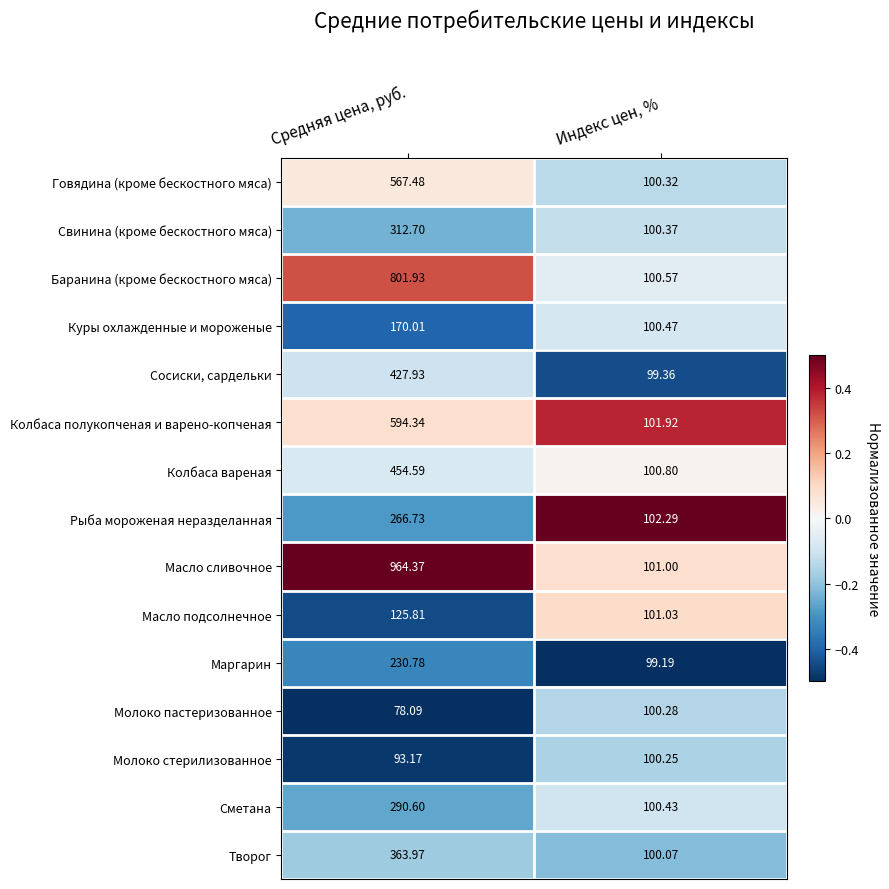

Which series changed the most between Средняя цена, руб. and Индекс цен, %?

Масло сливочное